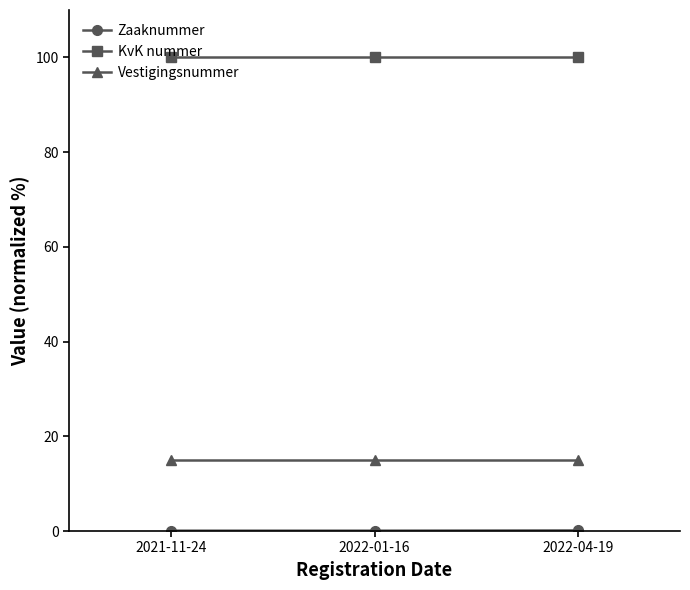

What is the smallest value displayed?

0.1